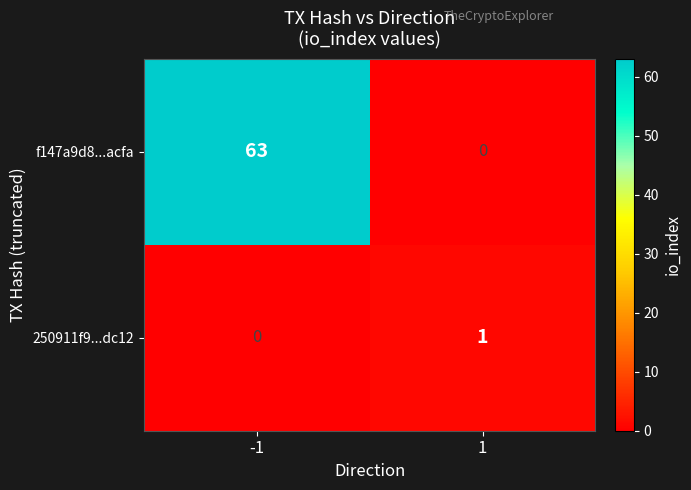

True or false: f147a9d8...acfa has a value of 41 at -1.

False